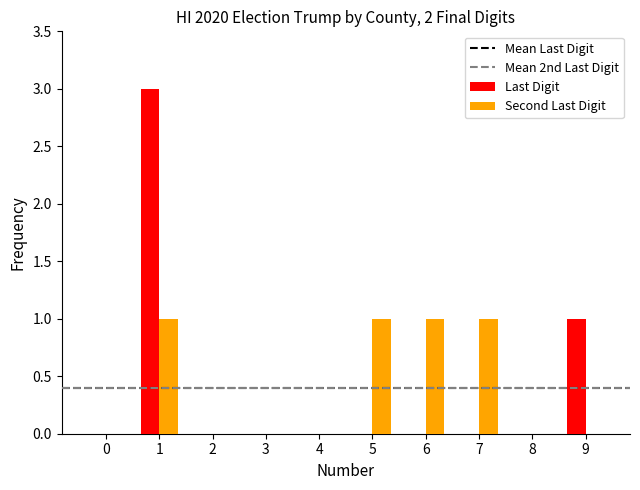

Where is Last Digit nearest to the value 1?

9